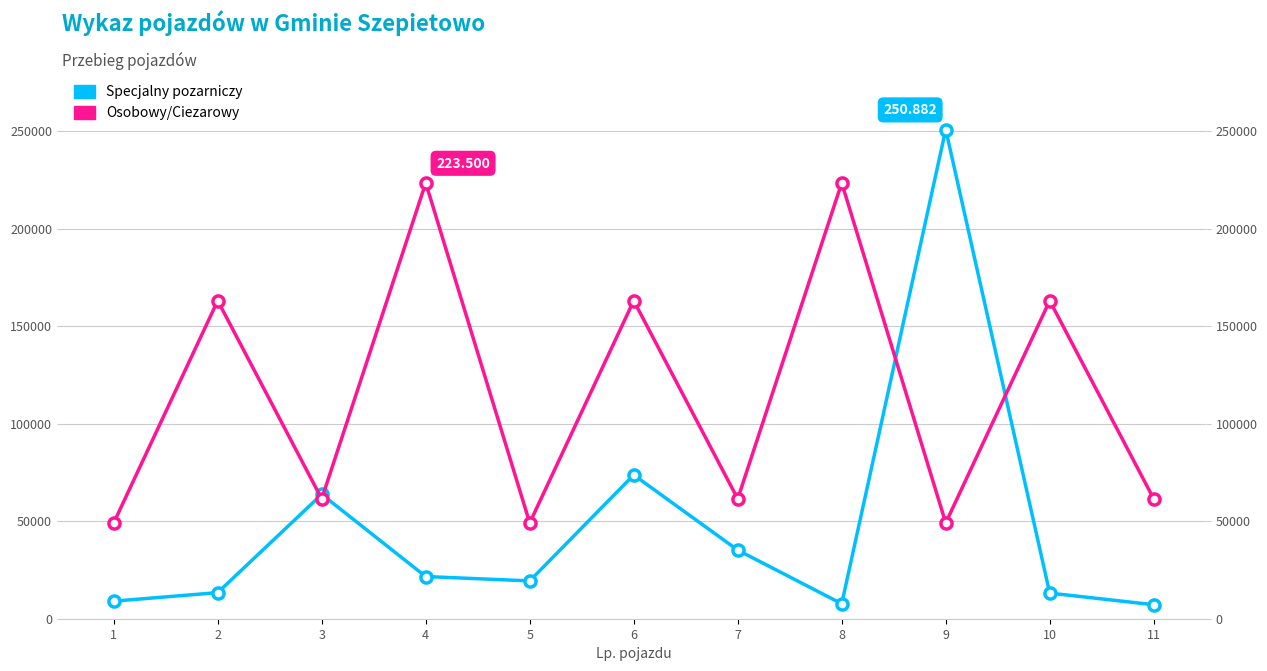

At which label does Specjalny pozarniczy reach its peak?

9